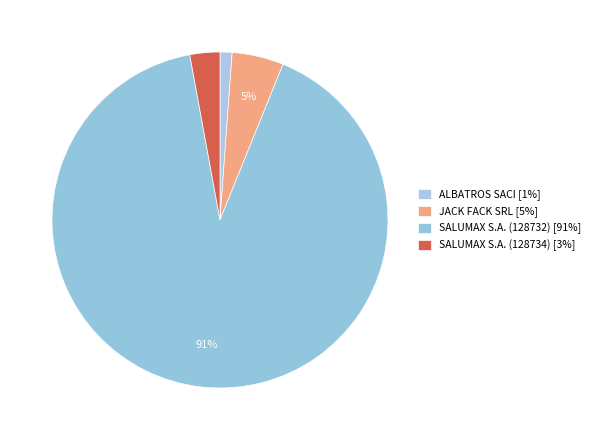

What percentage is the JACK FACK SRL slice, to the nearest percent?

5%